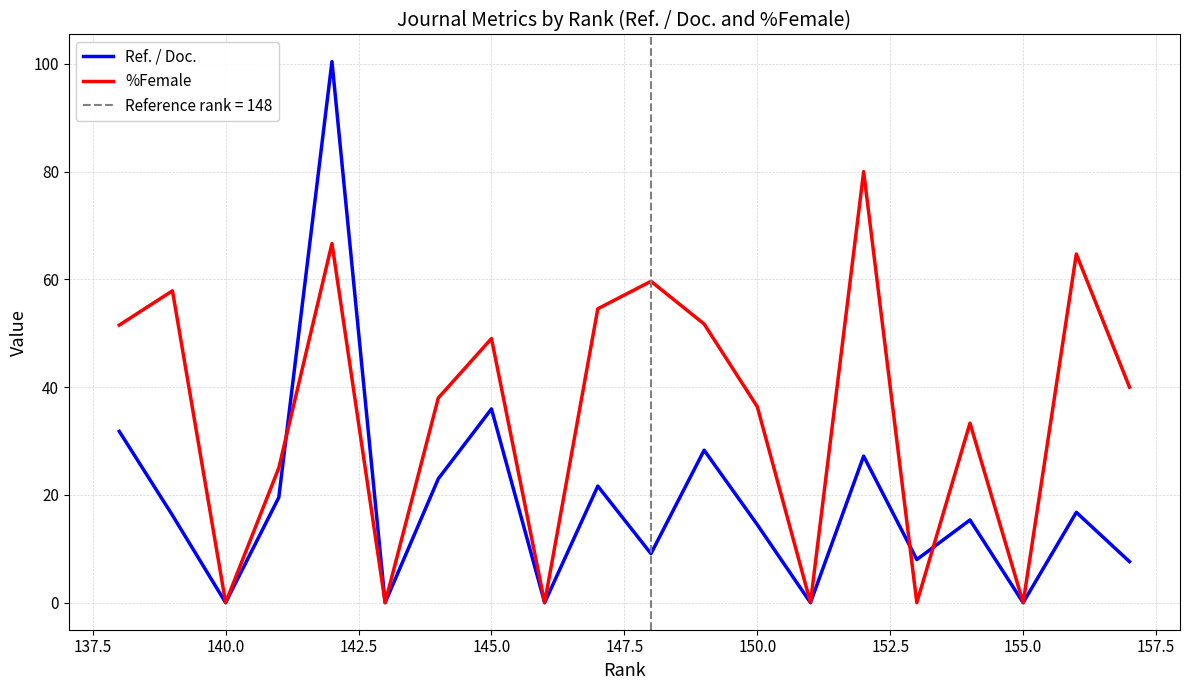

What are all the series names shown in the legend?

Ref. / Doc., %Female